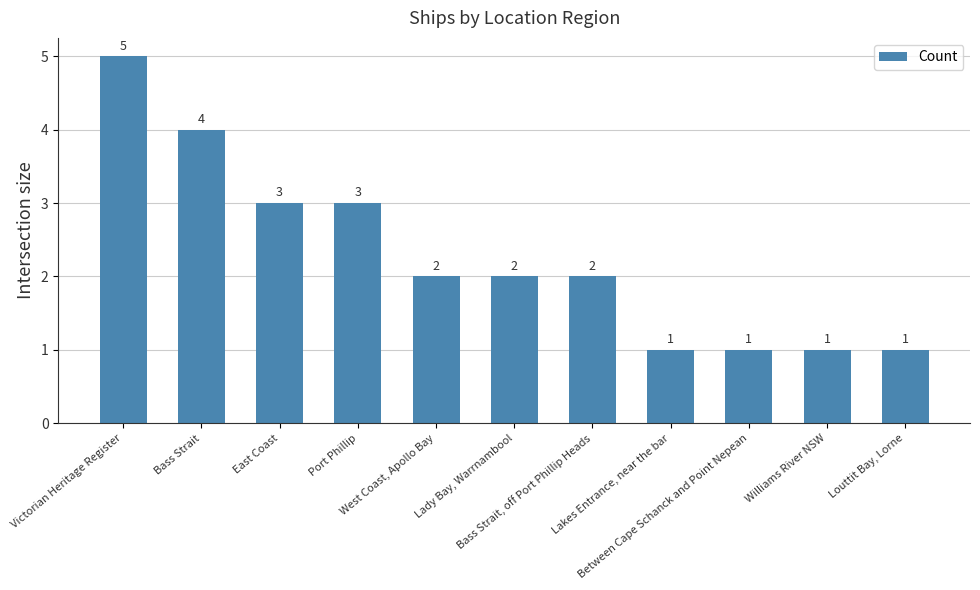

True or false: the data shows 1 at Between Cape Schanck and Point Nepean.

True